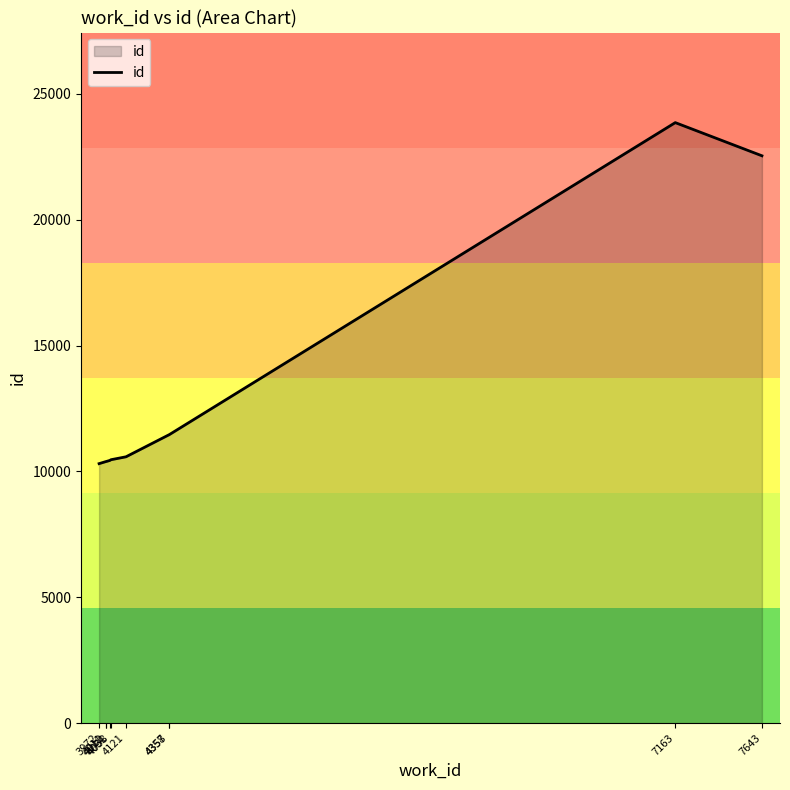

The chart shows a value of 18675 at 4012. True or false?

False